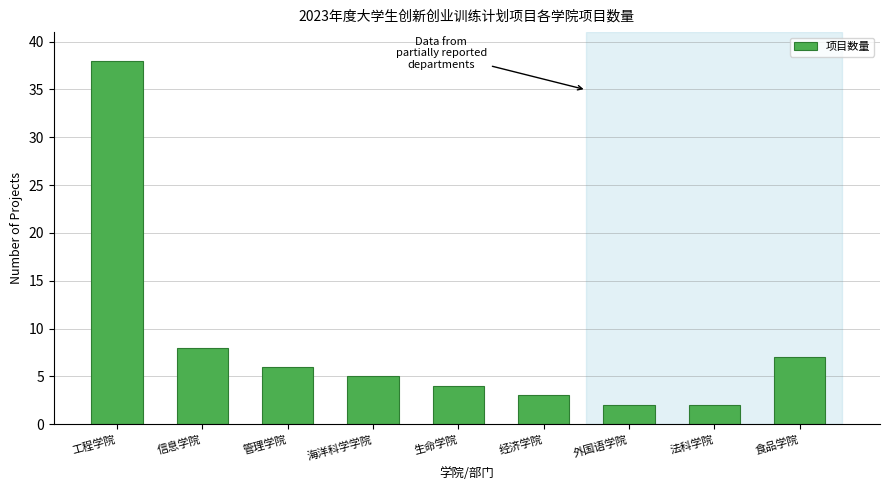

Reading left to right, transcribe all the data shown in this chart.

工程学院=38	信息学院=8	管理学院=6	海洋科学学院=5	生命学院=4	经济学院=3	外国语学院=2	法科学院=2	食品学院=7